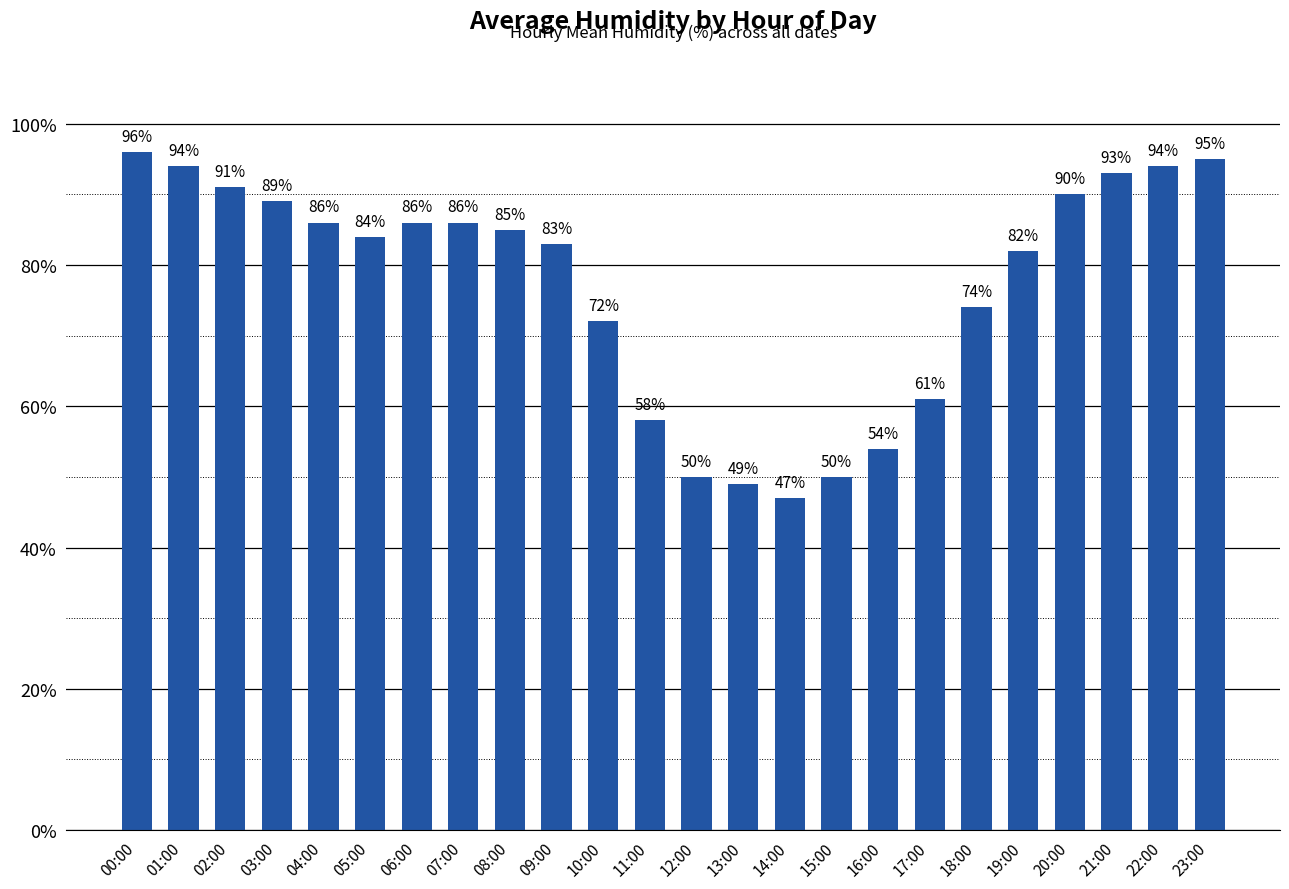

Which category has the lowest value across all series?

14:00